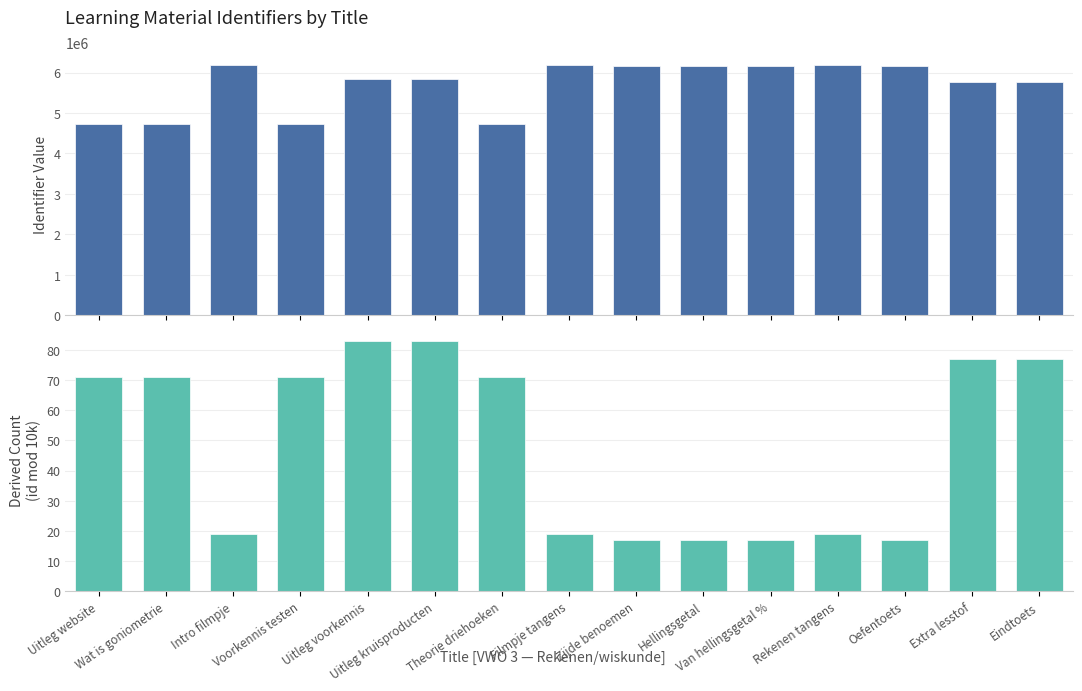

Count the number of data series in this chart.

2